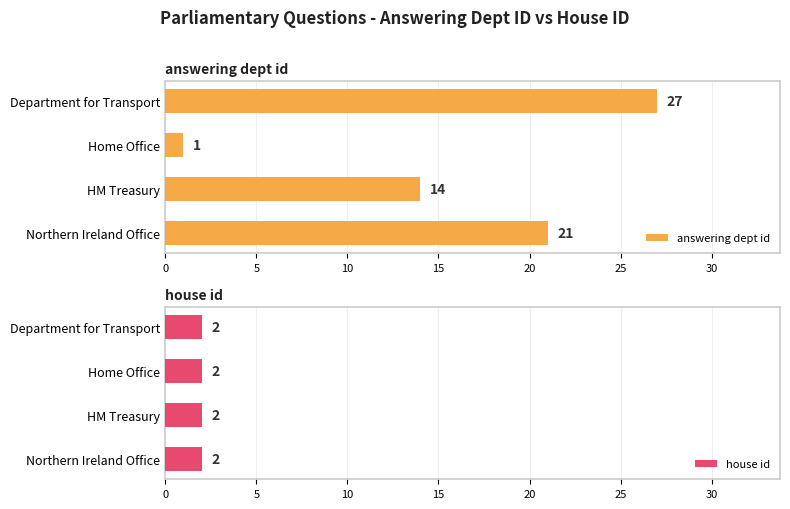

True or false: answering dept id has a value of 7 at Department for Transport.

False